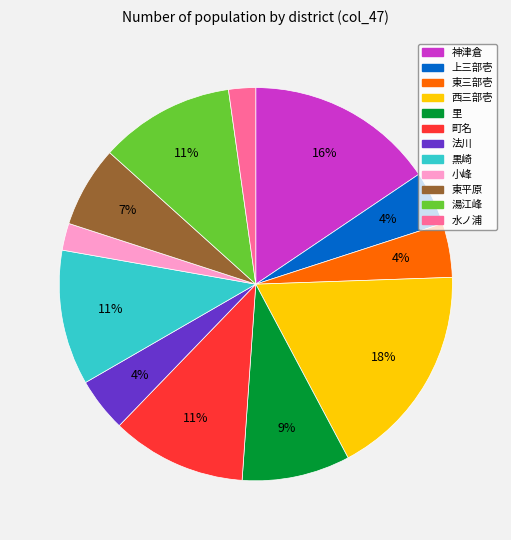

To the nearest percent, what is the average slice percentage?

8%